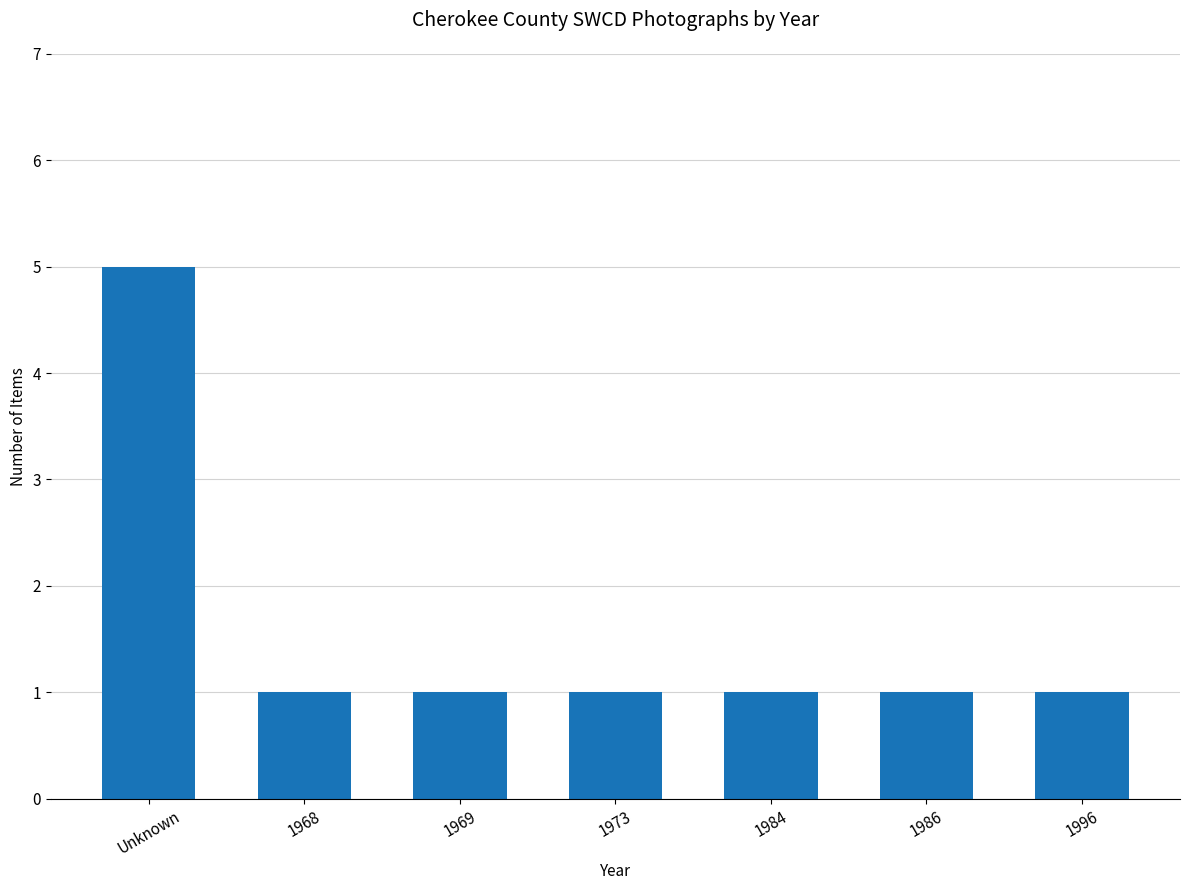

What is the approximate value at Unknown?

5